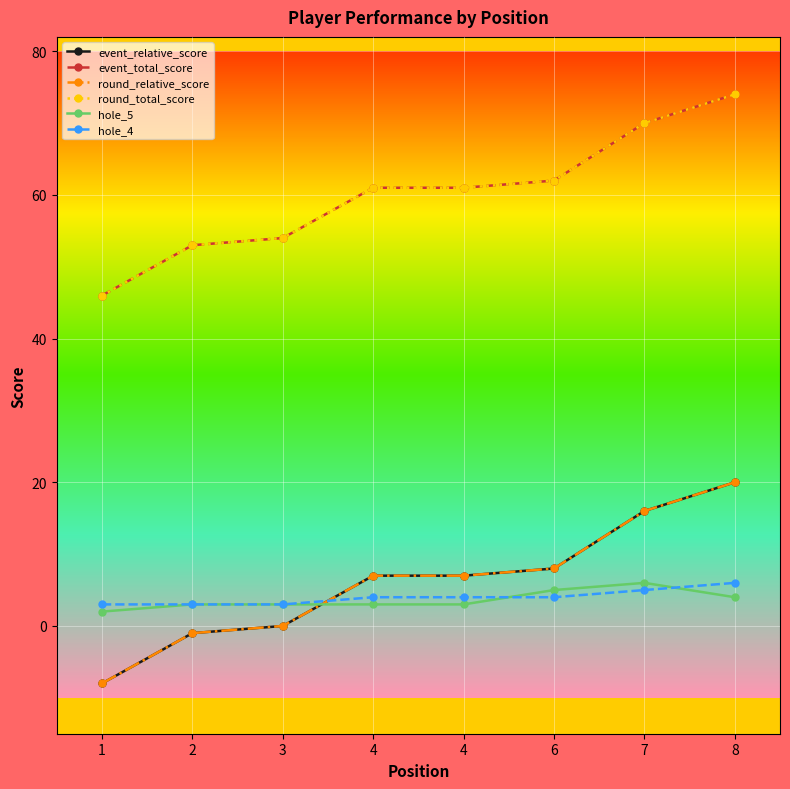

How many lines are shown in the chart?

6